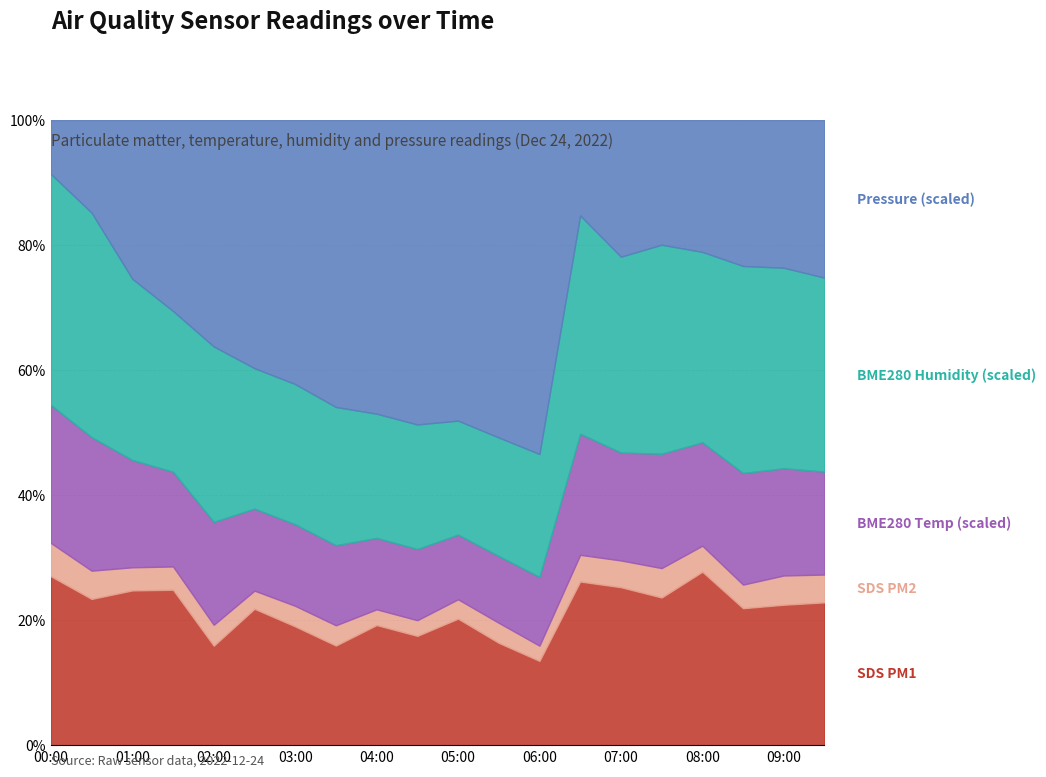

True or false: BME280_temperature and BME280_humidity intersect in this chart.

False